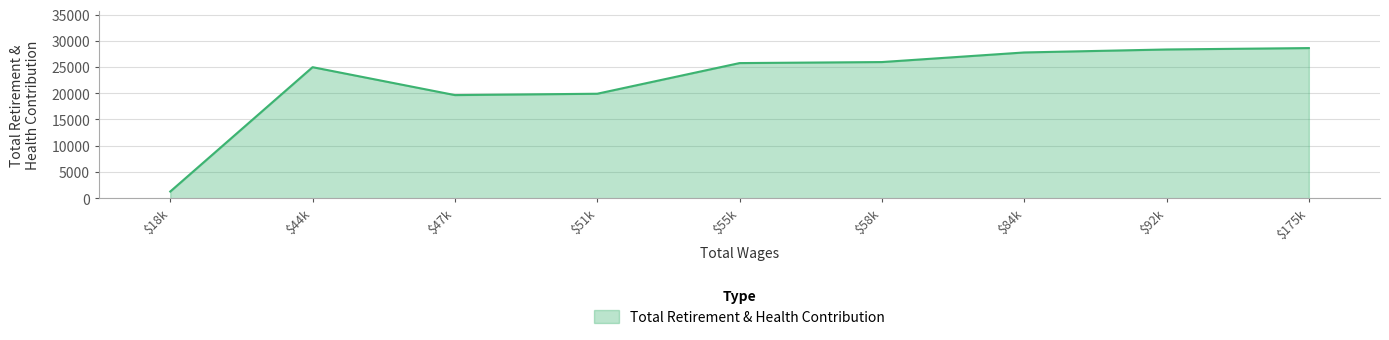

The value at $58k is 10626. True or false?

False